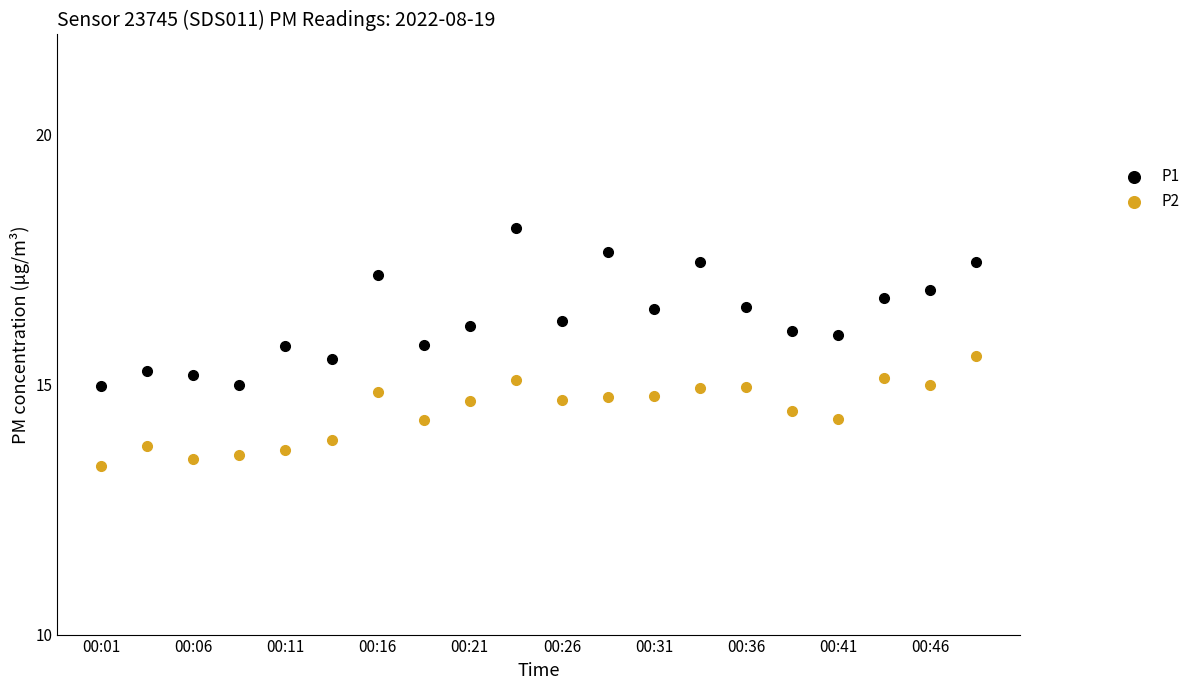

Which series has the largest Y range (max minus min)?

P1